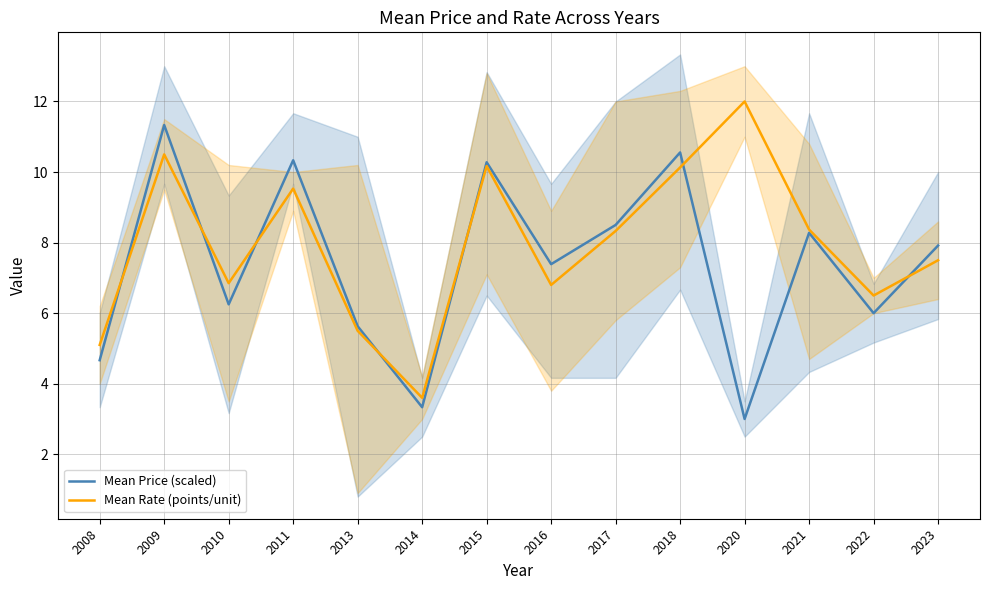

Reading left to right, what are all the values shown in this chart?

Mean Price (scaled): 4.7	11.3	6.2	10.3	5.6	3.3	10.3	7.4	8.5	10.6	3.0	8.3	6.0	7.9
Mean Rate (points/unit): 5.1	10.5	6.8	9.5	5.5	3.6	10.2	6.8	8.3	10.1	12.0	8.4	6.5	7.5